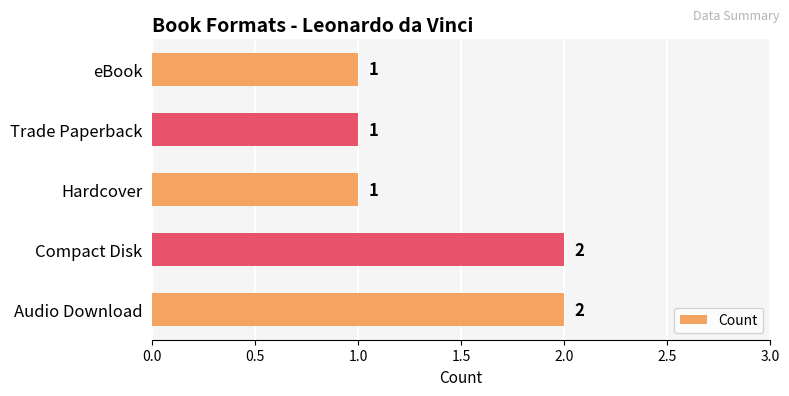

What is the sum of the values at Compact Disk and Trade Paperback?

3